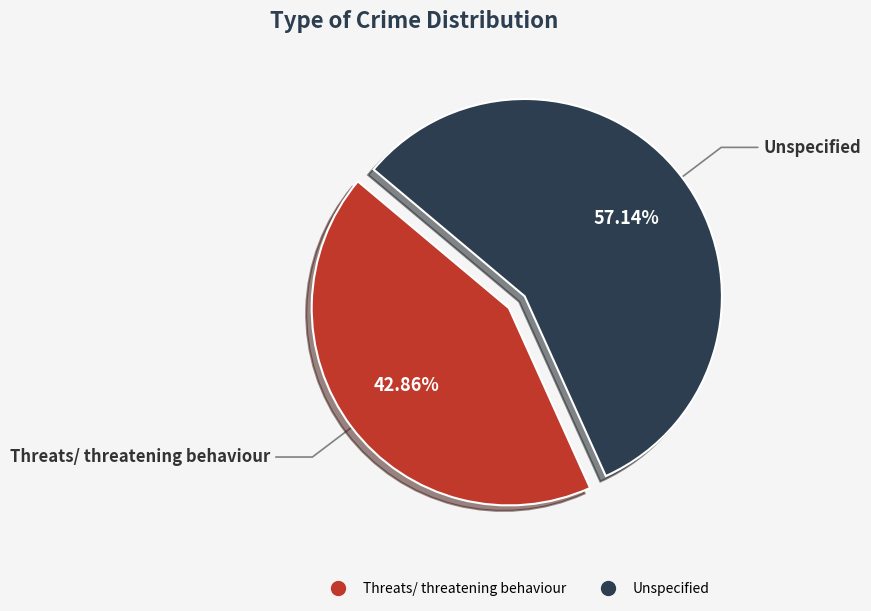

To the nearest percent, what is the difference between the largest and smallest slice percentages?

14%